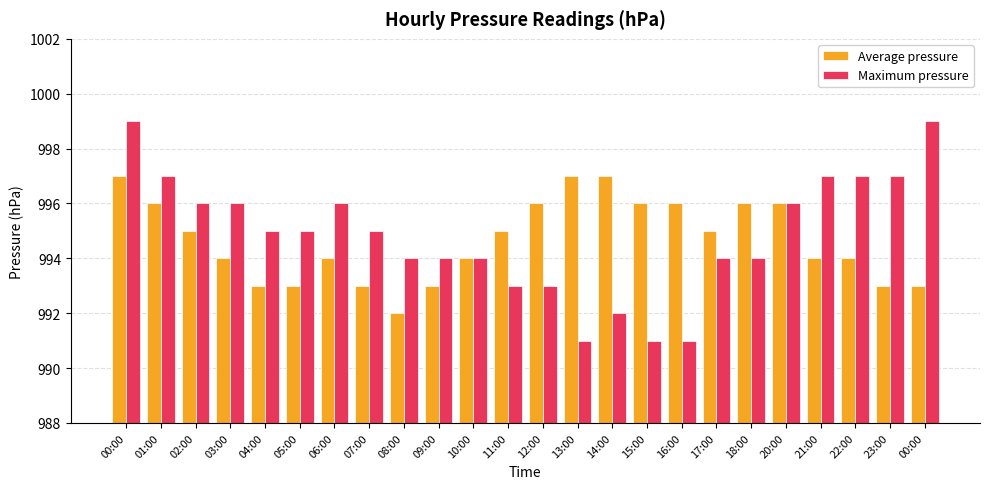

Are the bars horizontal?

No